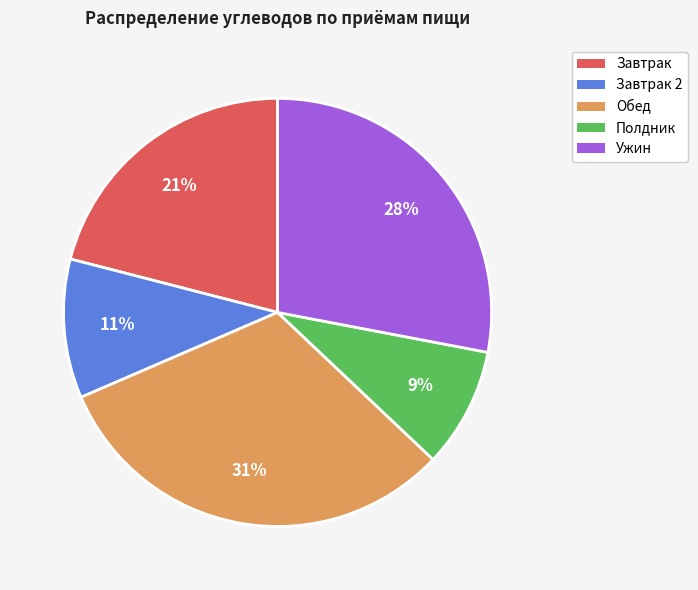

Is there a majority slice in this chart?

No